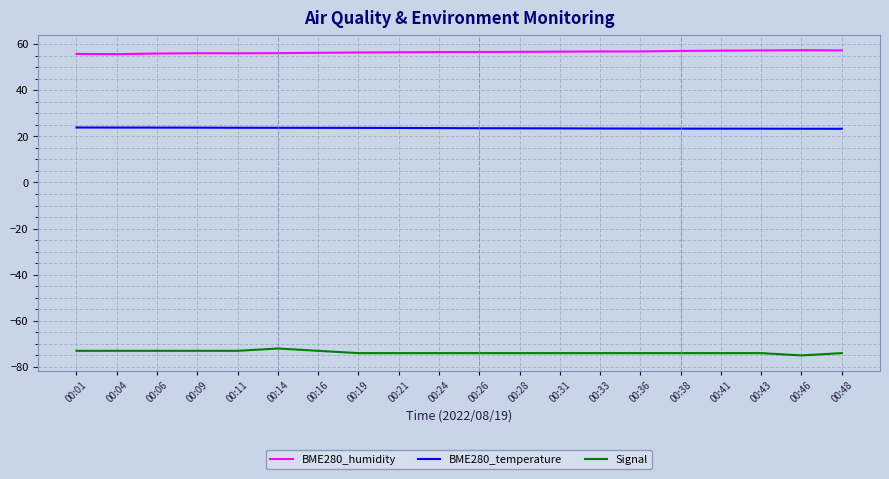

Does the chart display data point markers on the line(s)?

No